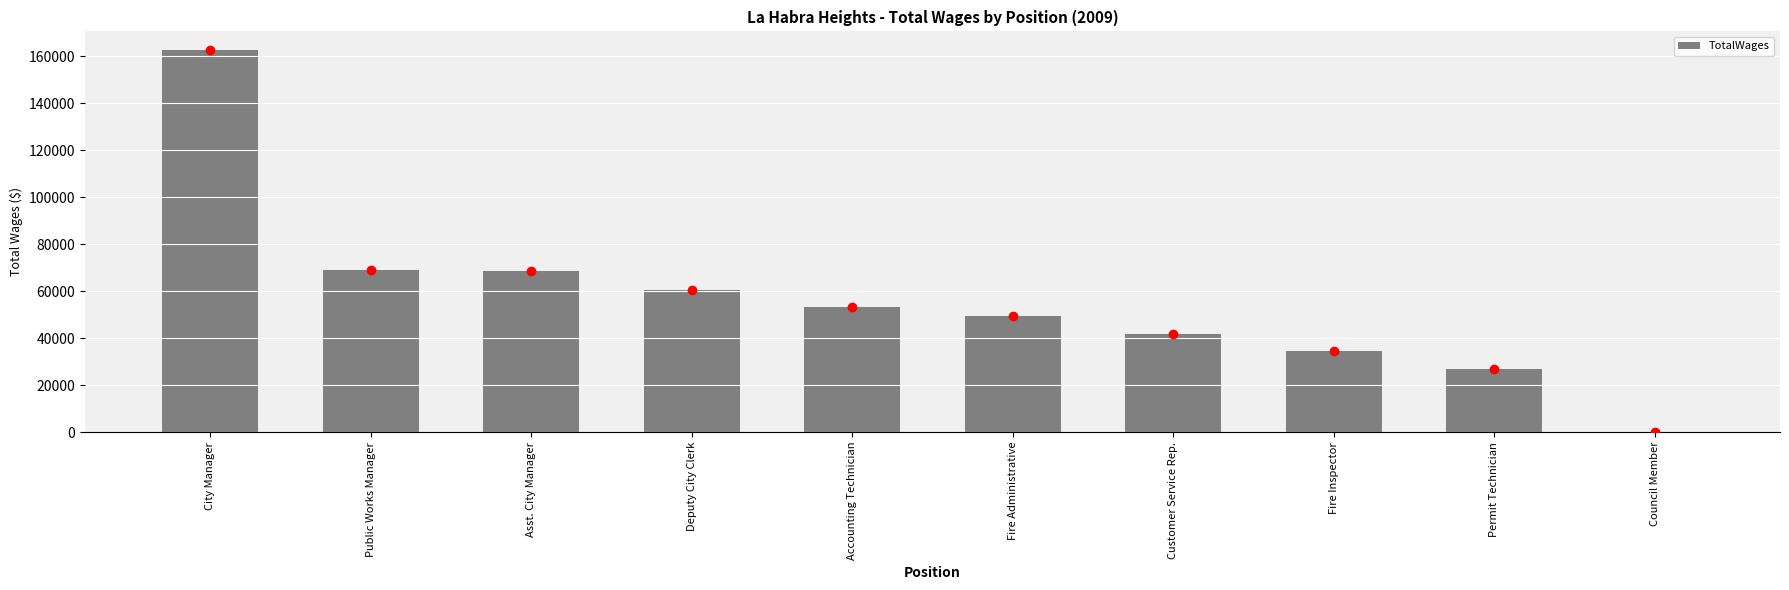

True or false: the data shows 40119 at Permit Technician.

False